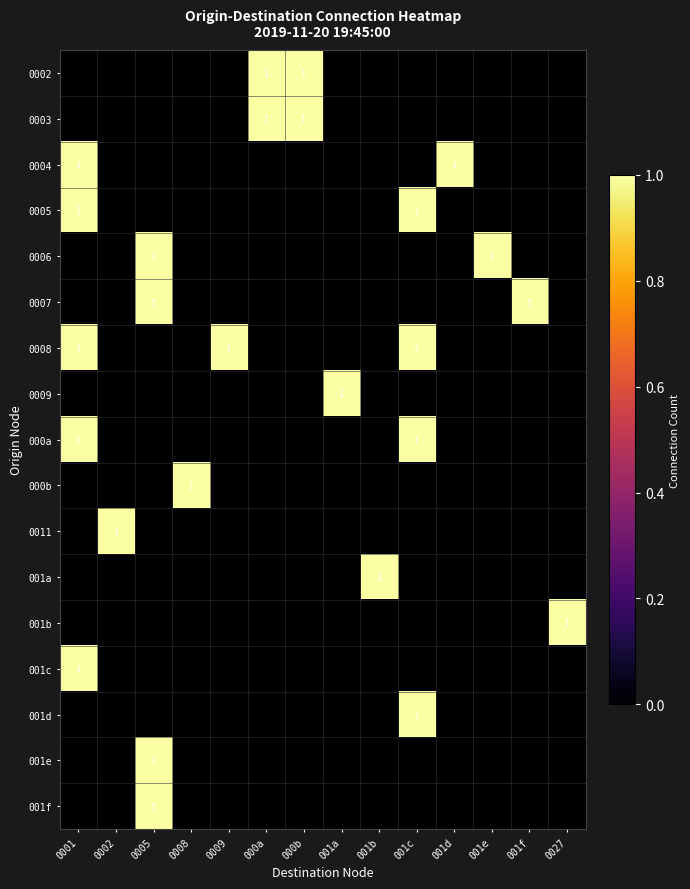

At which category is the sum across all series the highest?

0001